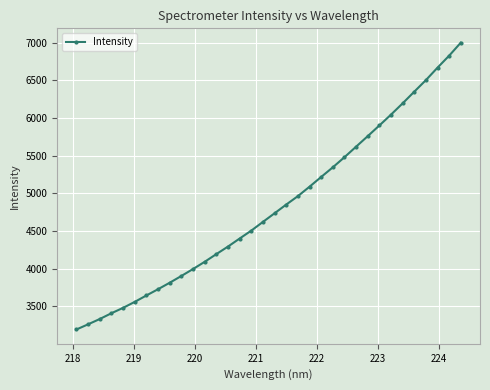

What is the maximum value shown in the chart?

7002.6